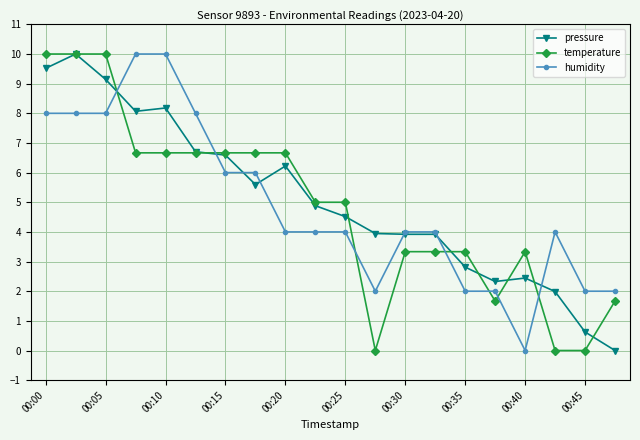

Which series ends up on top after the final intersection of humidity and temperature?

humidity